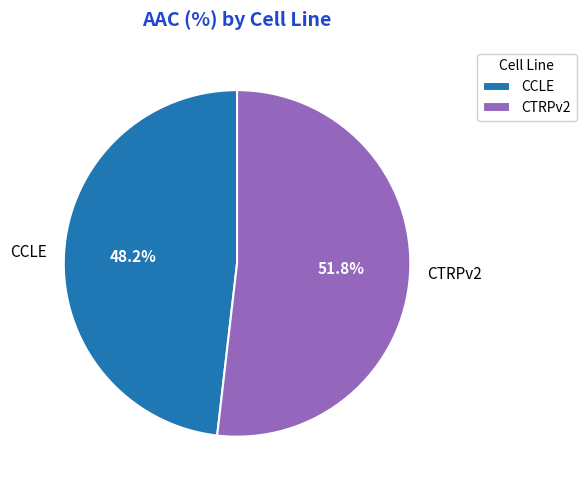

Count the number of slices in the pie.

2